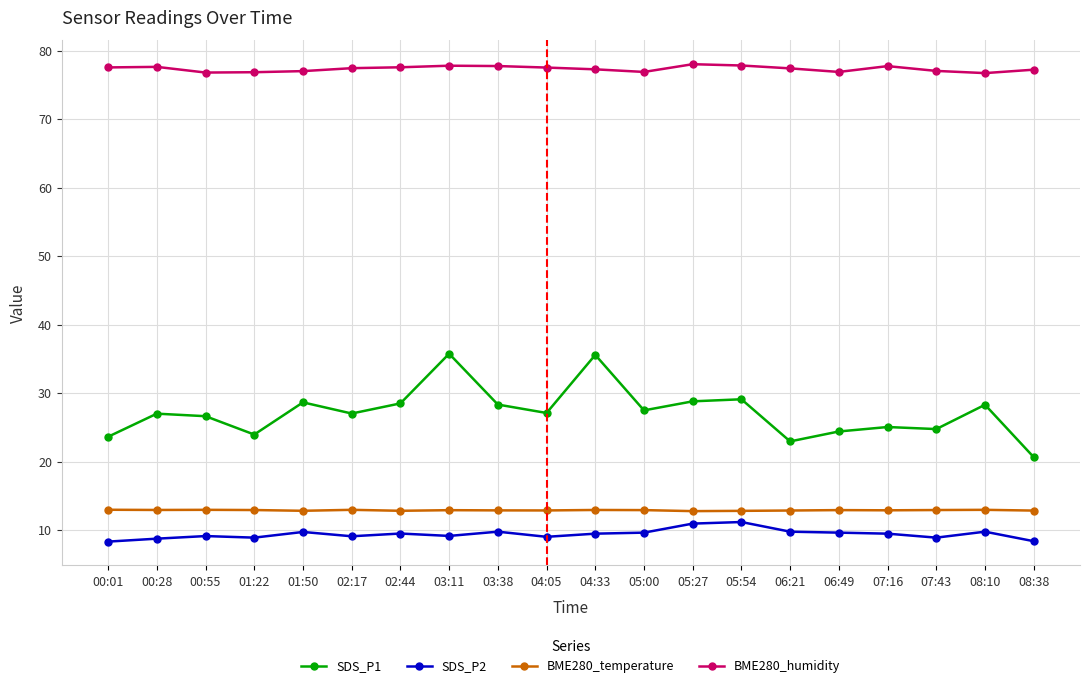

True or false: BME280_humidity and BME280_temperature cross at least once.

False